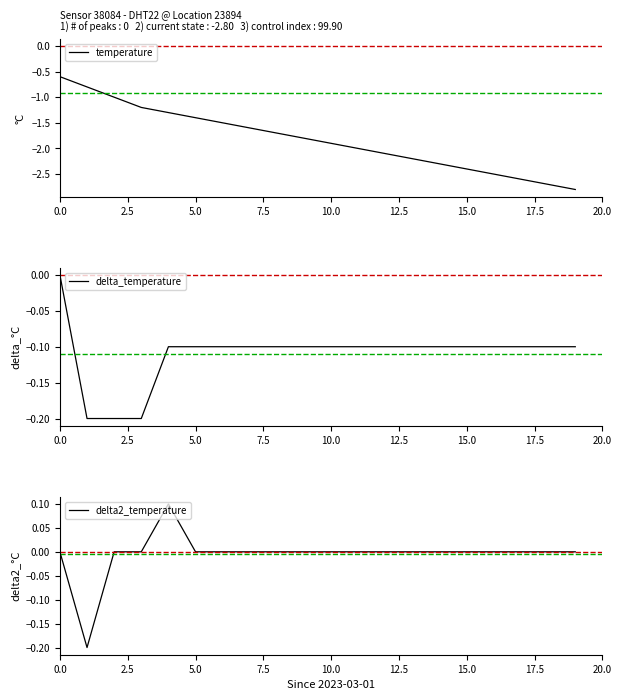

What is the minimum value for temperature?

-2.8